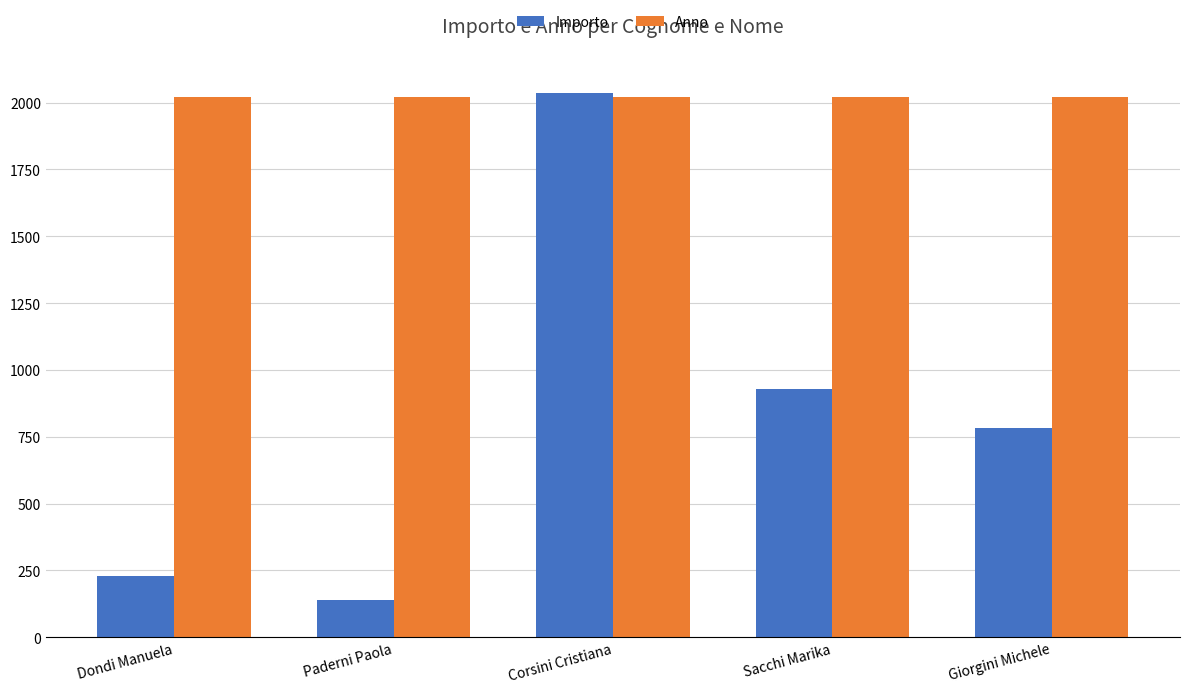

Reading left to right, extract all data points from this chart.

Importo: 227.5	140.0	2035.0	927.5	784.0
Anno: 2022.0	2022.0	2022.0	2022.0	2022.0